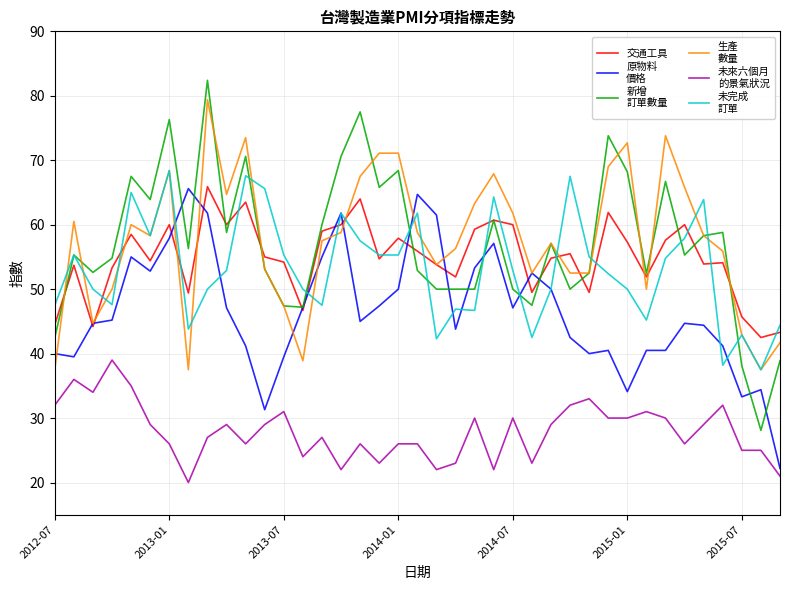

Does the chart display data point markers on the line(s)?

No